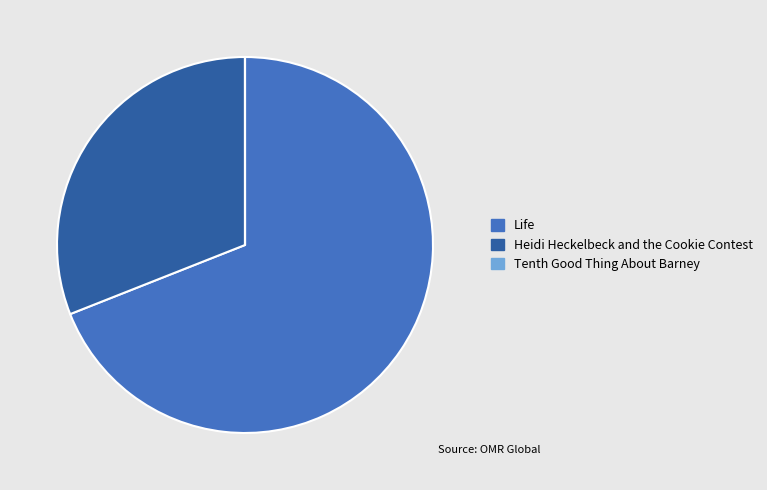

Is it true that Life is 69% of the pie?

True